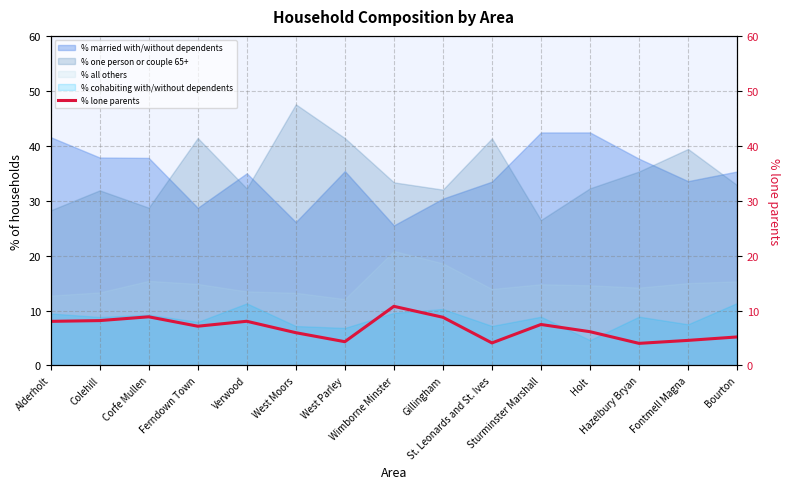

What is the label of the 9th point from the right?

West Parley